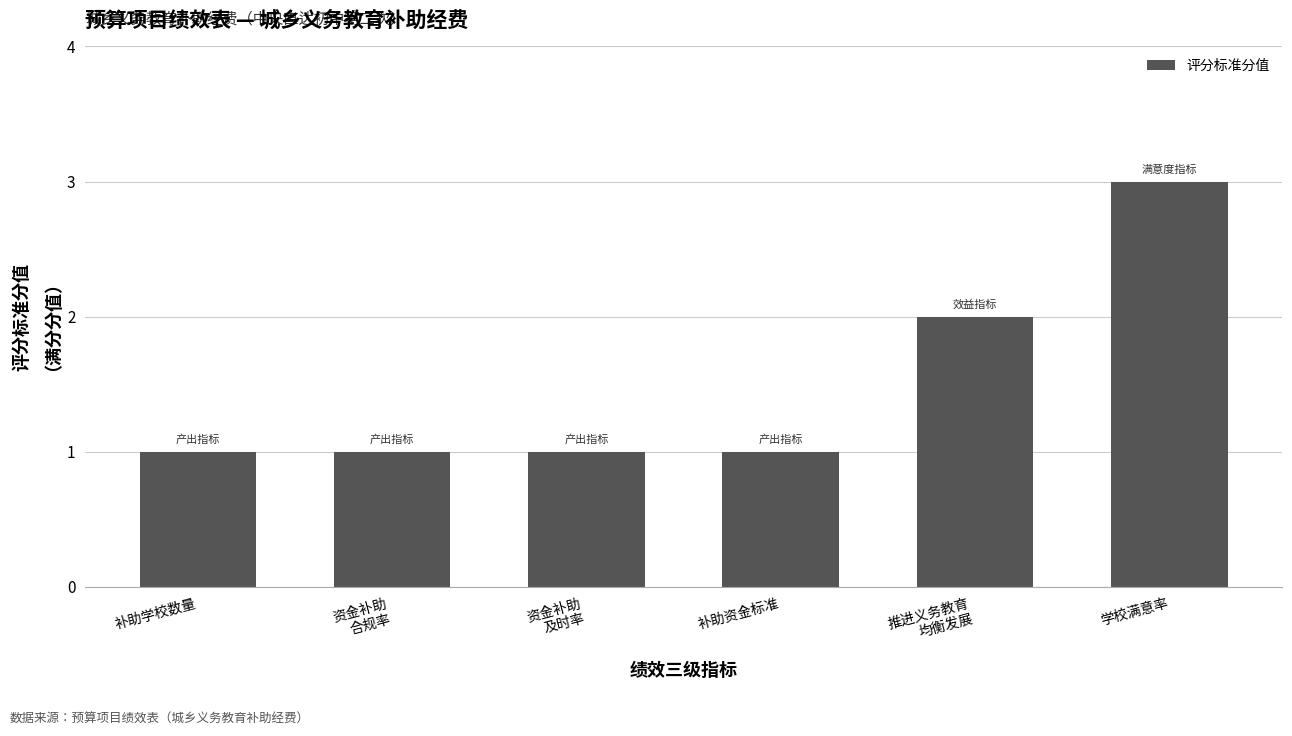

Count the number of categories in the chart.

6